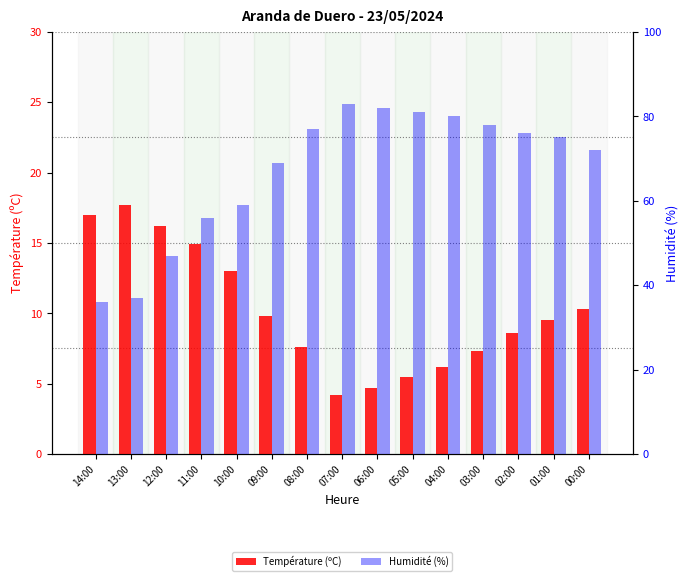

What is the sum of all Température (ºC) values?

152.5